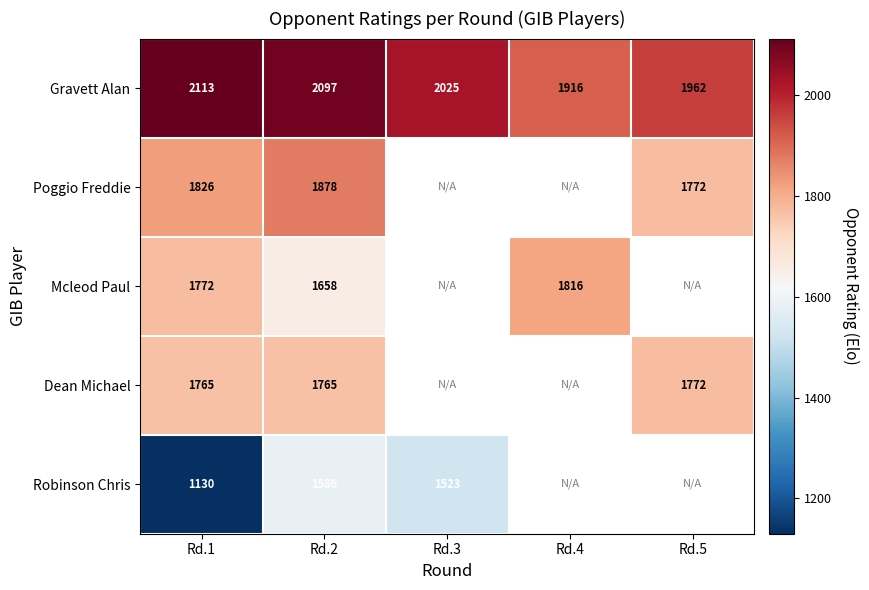

What is the difference between the highest and lowest values at Rd.1?

983